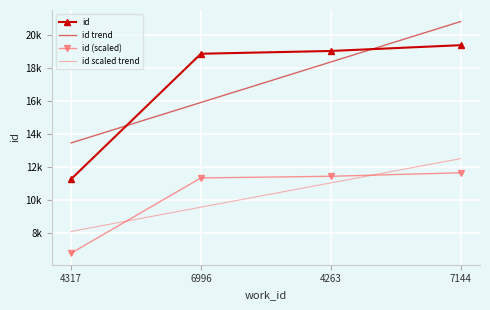

What is the minimum value shown in the chart?

6751.8